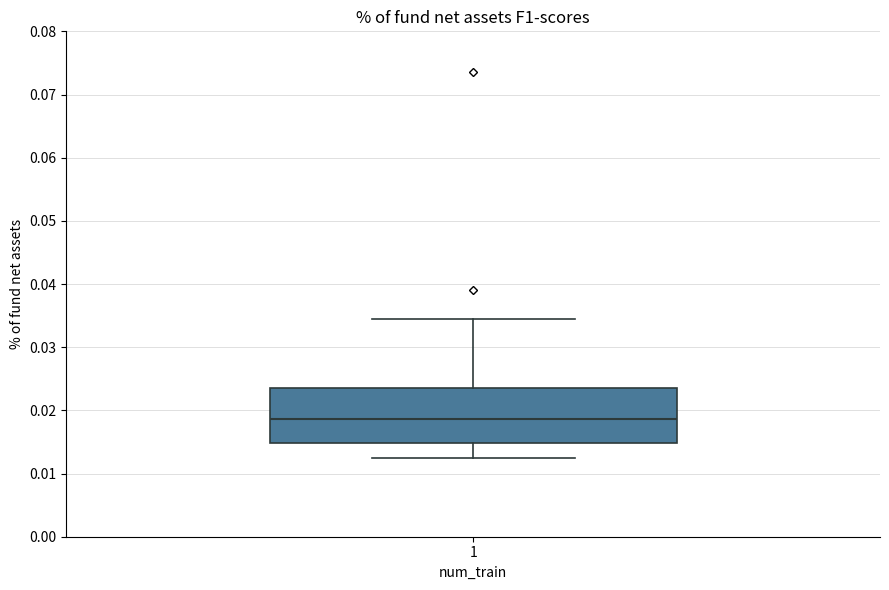

Where does the lower whisker of the box at x = 1 end on the y-axis? The values are not printed on the chart, so give them approximately, as read against the axis.

0.012